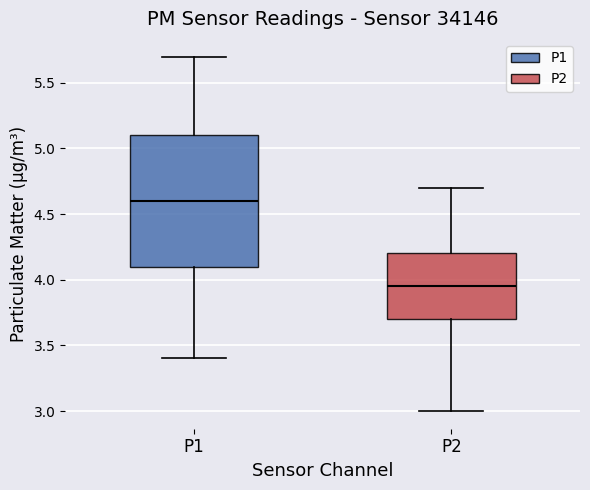

Which box's median line is the highest?

P1